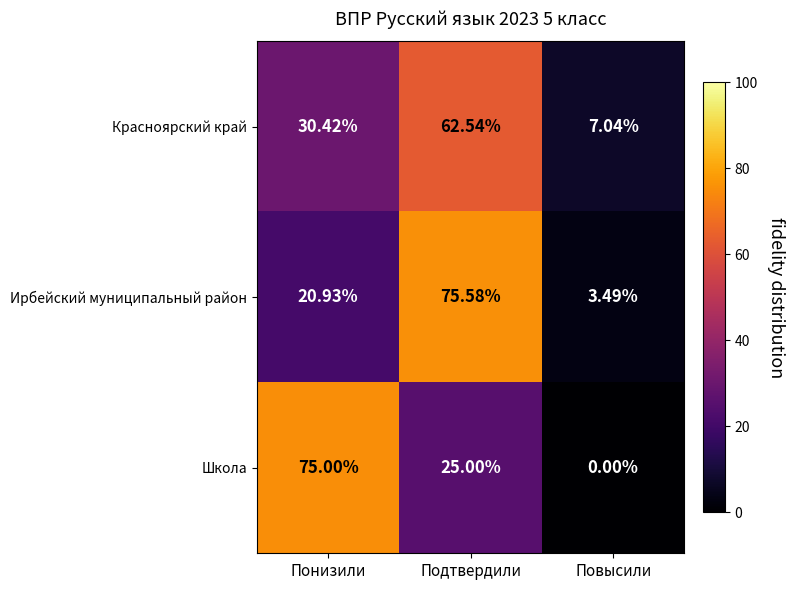

Which series has the widest spread of values?

Школа